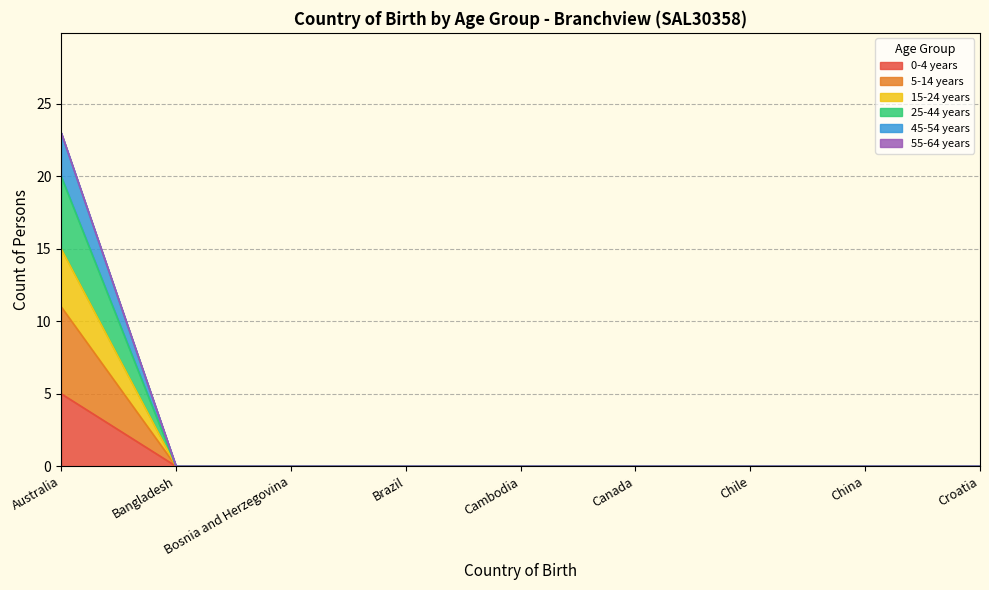

How many data points does each series have?

9